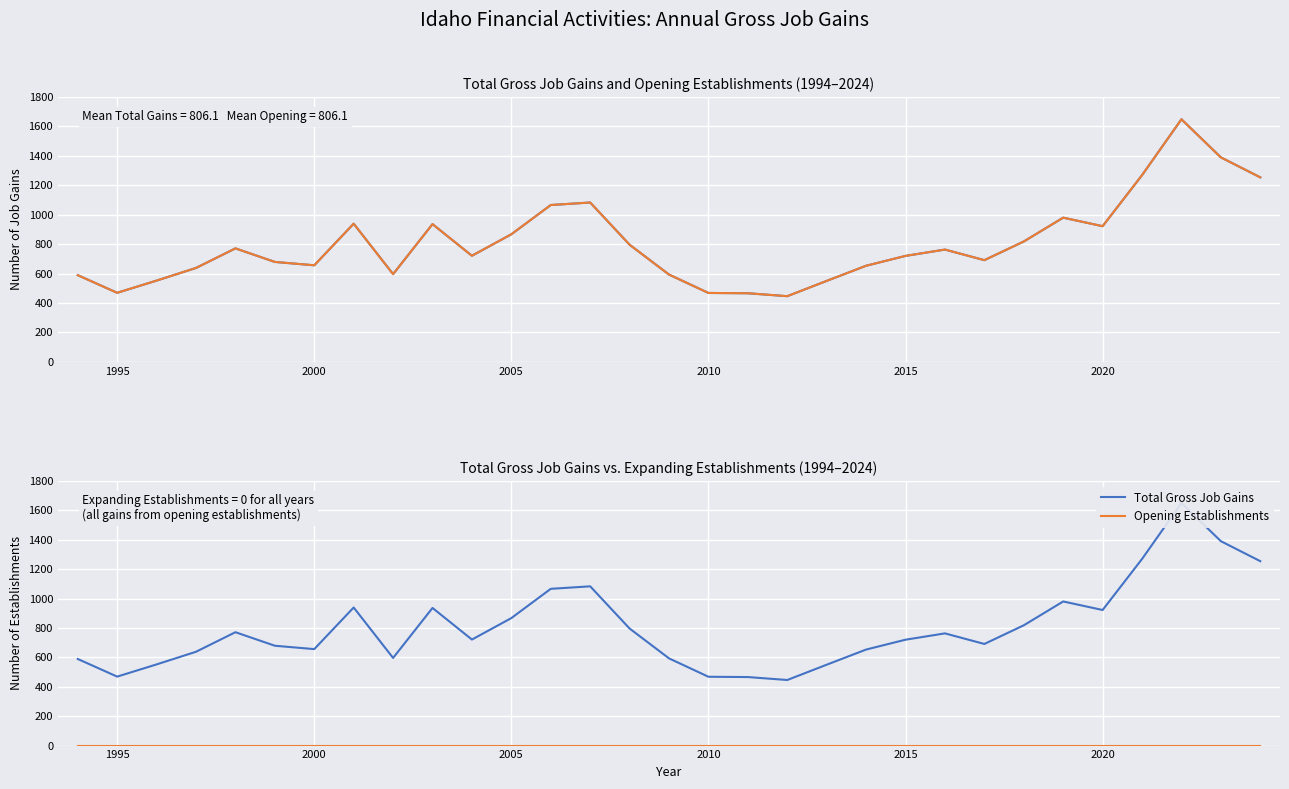

Which series has the largest total across all categories?

Total Gross Job Gains